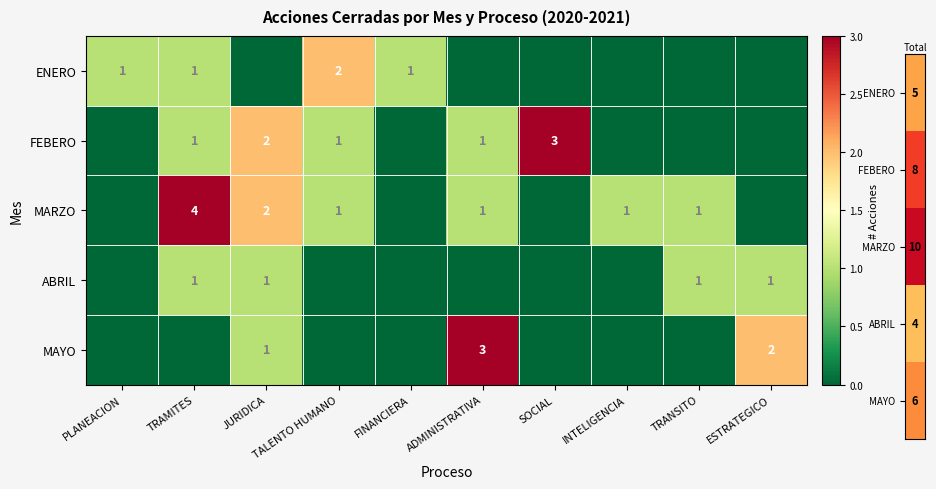

Is it true that MAYO equals 2 at ESTRATEGICO?

True